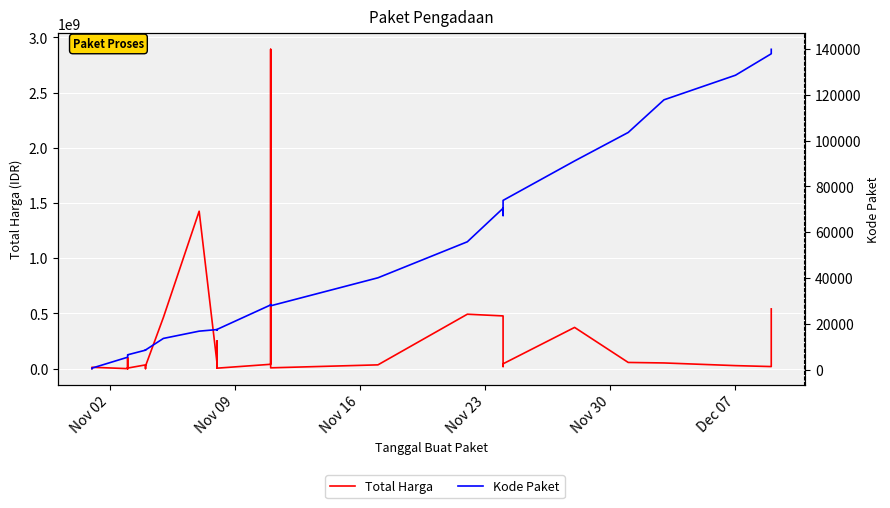

True or false: Total Harga has more than 0 interior local peaks.

True